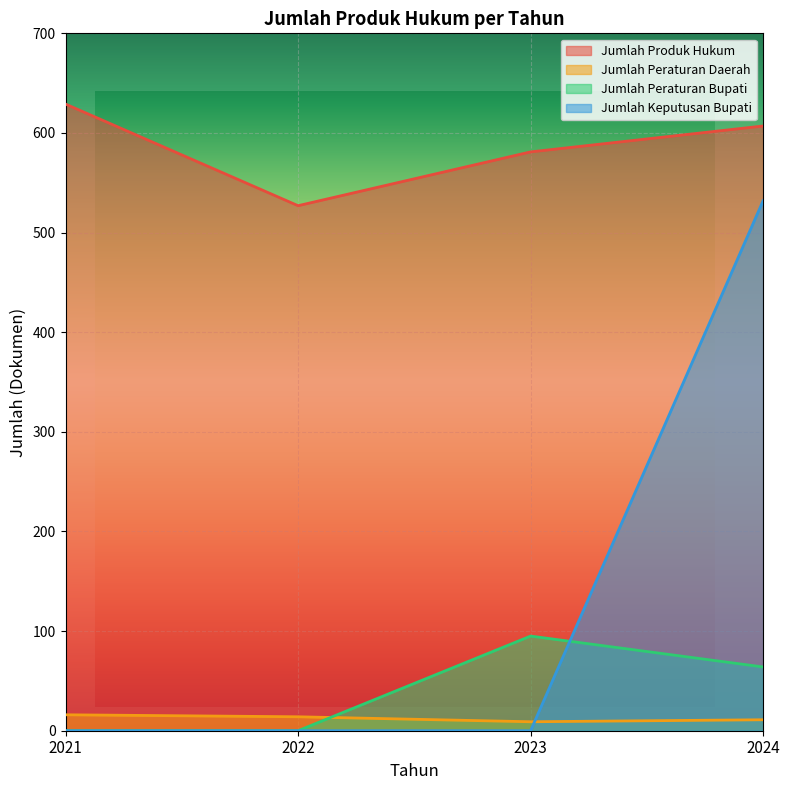

At 2022, list the series in order from largest to smallest.

Jumlah Produk Hukum, Jumlah Peraturan Daerah, Jumlah Peraturan Bupati, Jumlah Keputusan Bupati